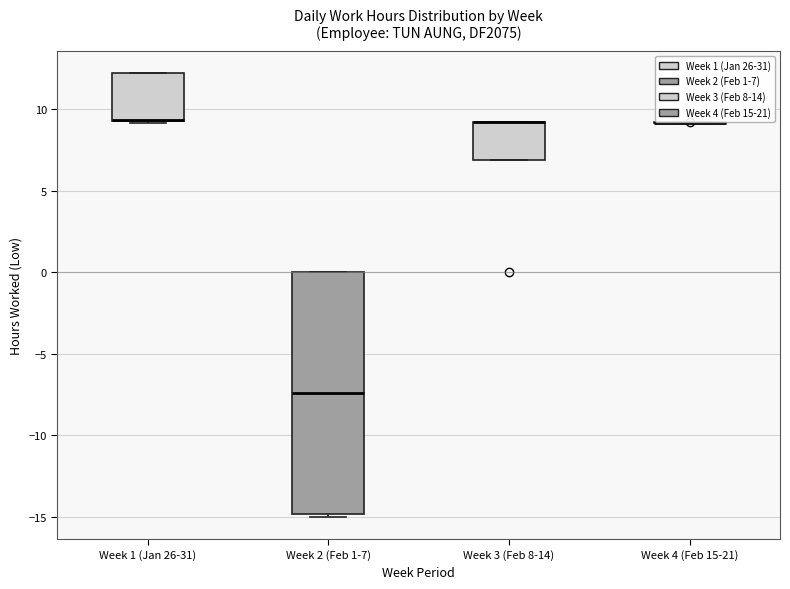

Where is the lower edge of the box for Week 1 (Jan 26-31) on the y-axis? The values are not printed on the chart, so give them approximately, as read against the axis.

9.5